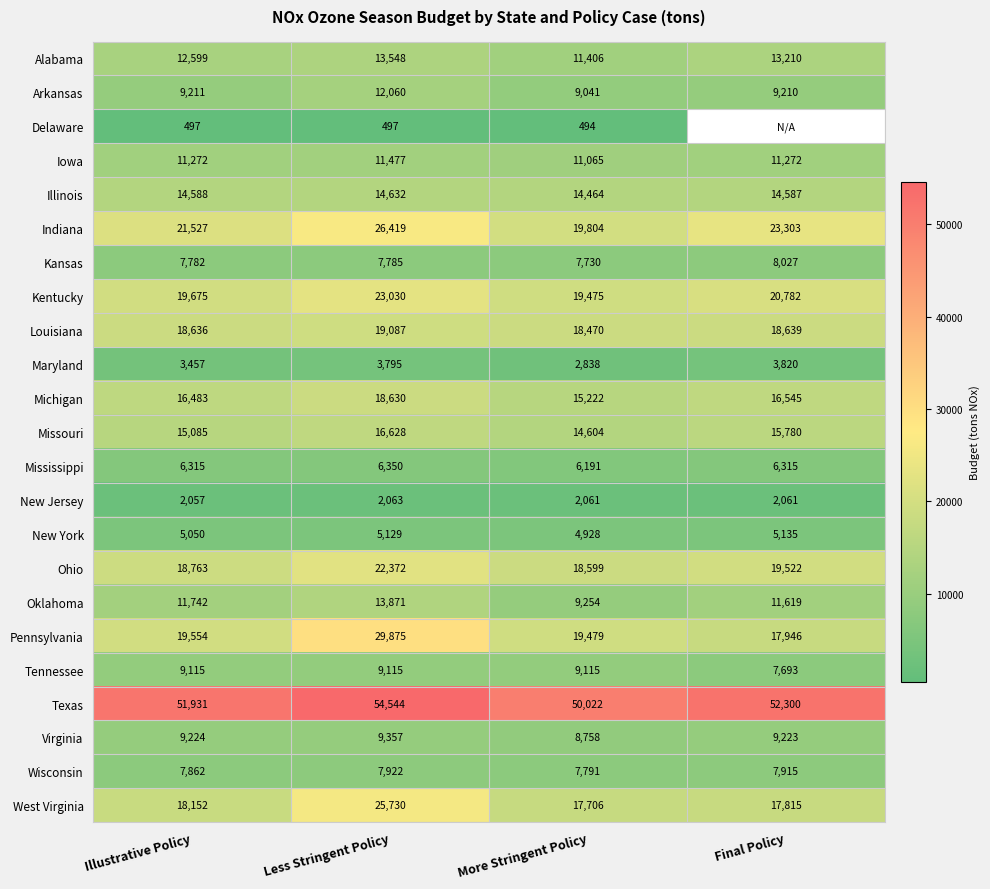

Which series changed the most between Less Stringent Policy and More Stringent Policy?

Pennsylvania